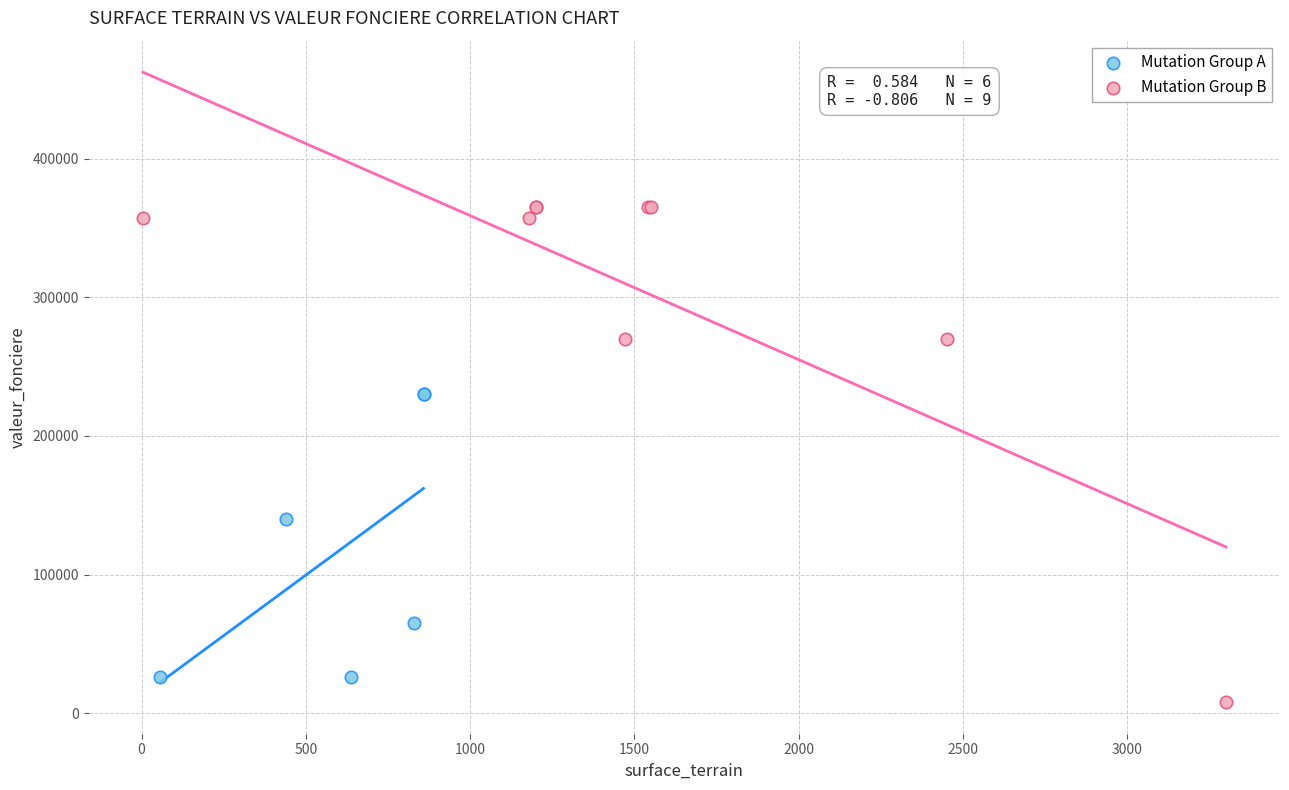

Which series reaches the maximum Y coordinate?

Mutation Group B